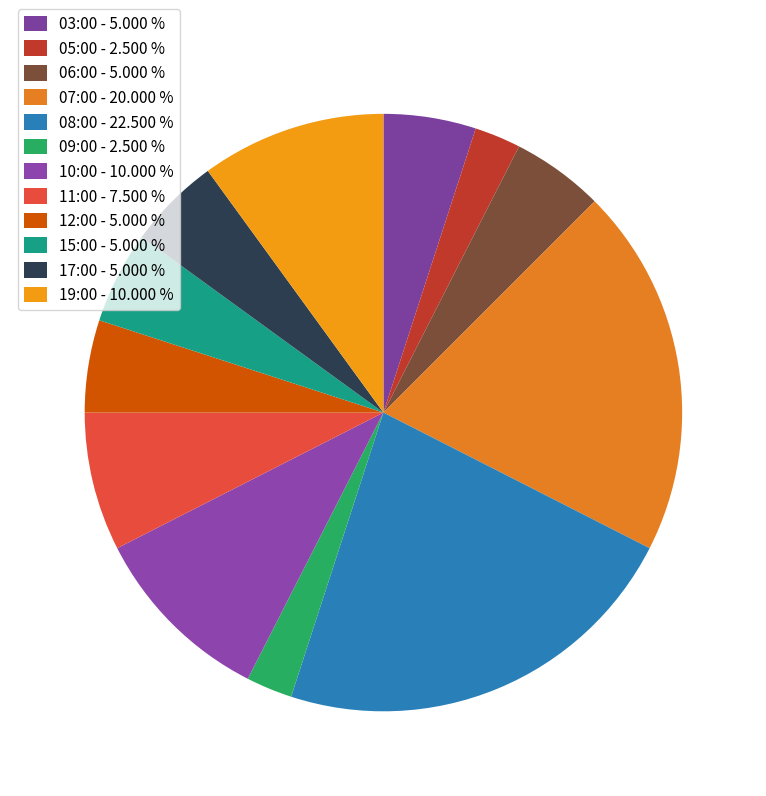

Count the number of slices in the pie.

12